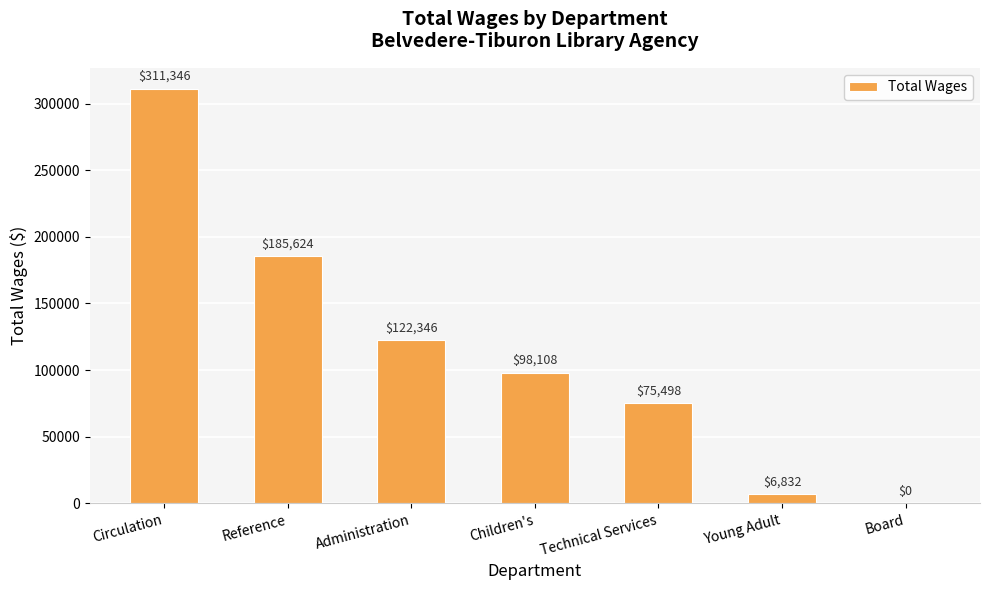

What is the sum of the values at Technical Services and Young Adult?

82330